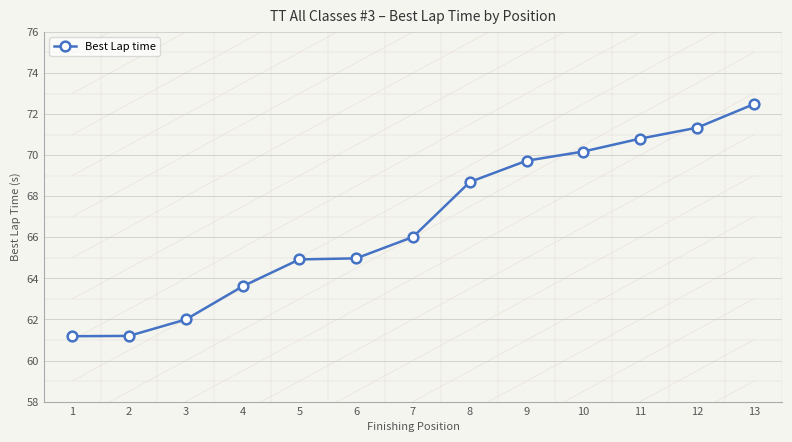

How many lines are shown in the chart?

1